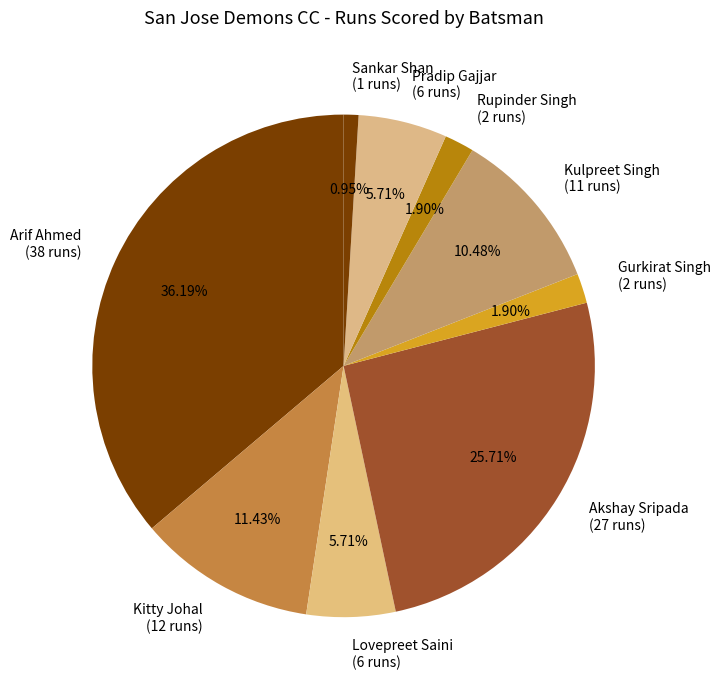

Is there any slice that represents more than half of the pie?

No